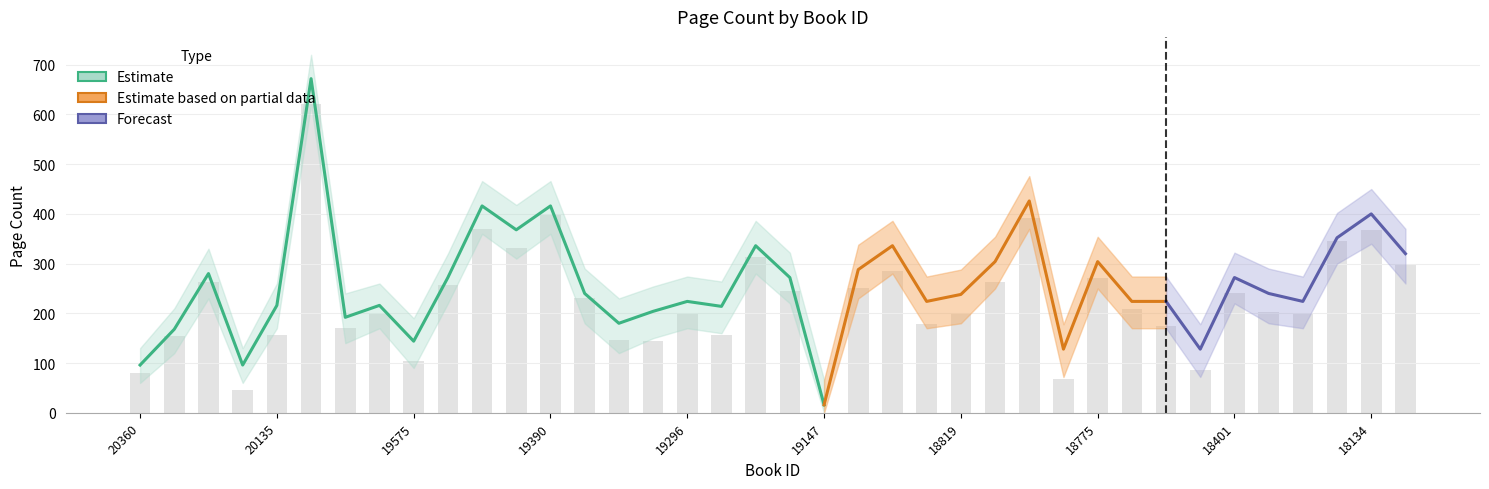

At which category is the sum across all series the highest?

20113